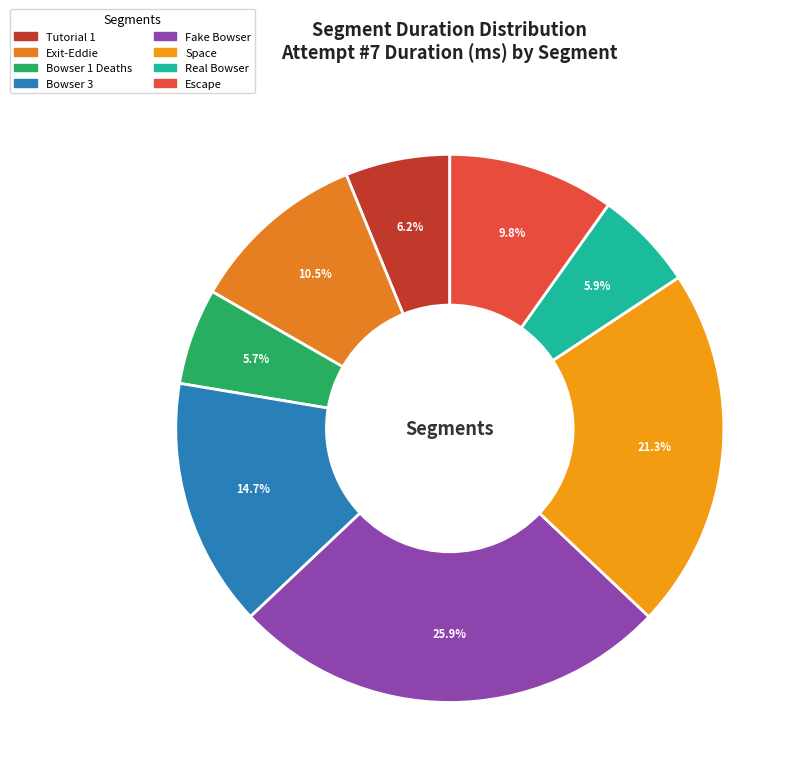

Does Fake Bowser account for over 50% of the chart?

No